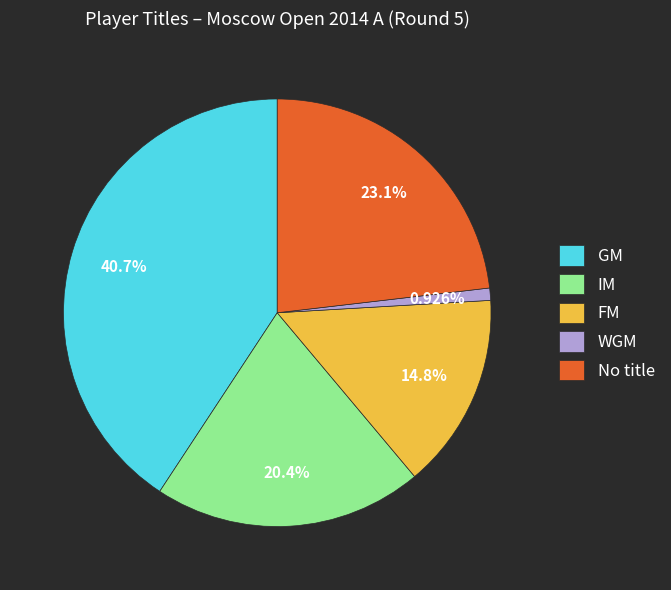

Does any single category account for the majority?

No